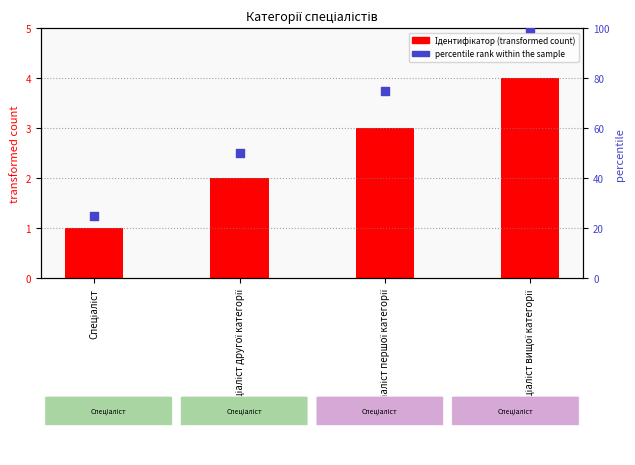

Is the value of Ідентифікатор at Спеціаліст greater than the value of percentile rank within the sample at Спеціаліст другої категорії?

No